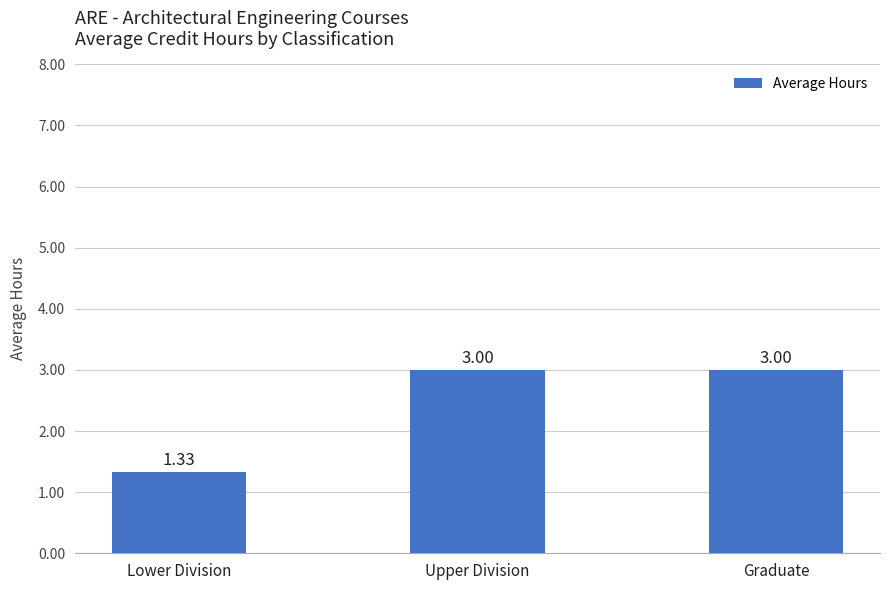

What position from the left is Upper Division?

2